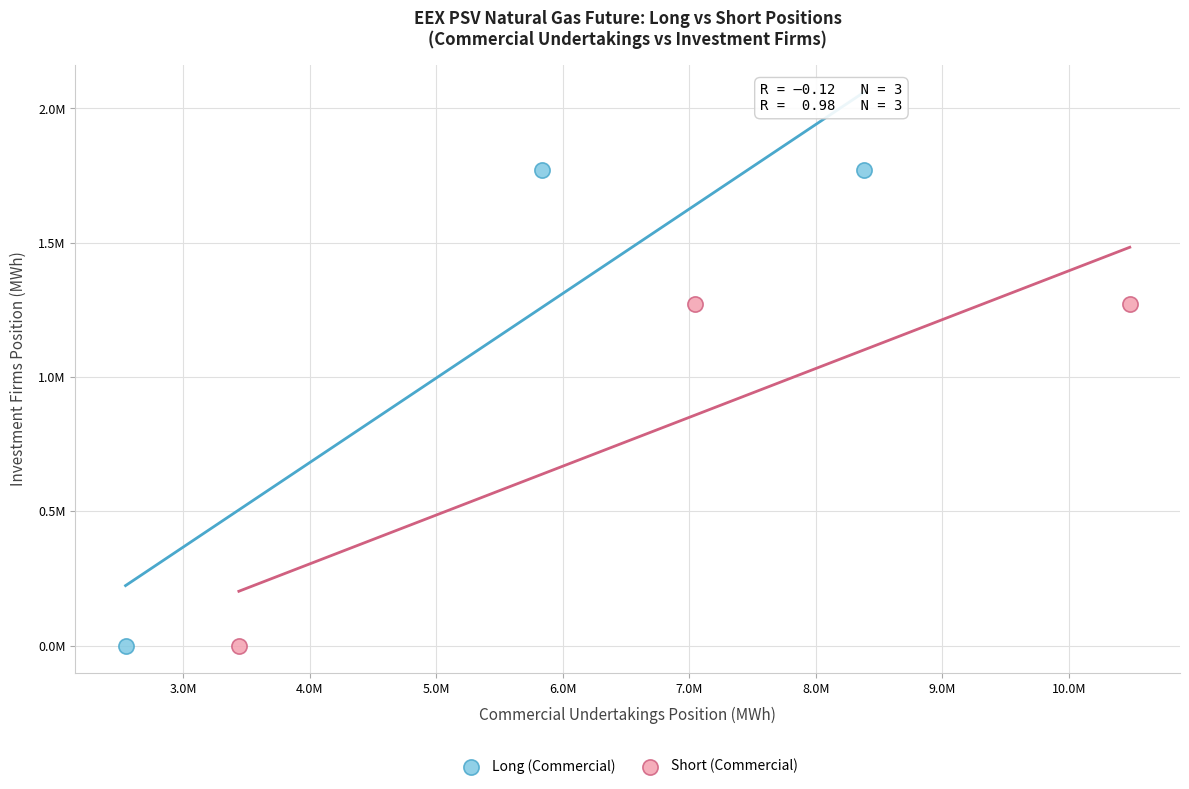

What are all the series names shown in the legend?

Long (Commercial), Short (Commercial)